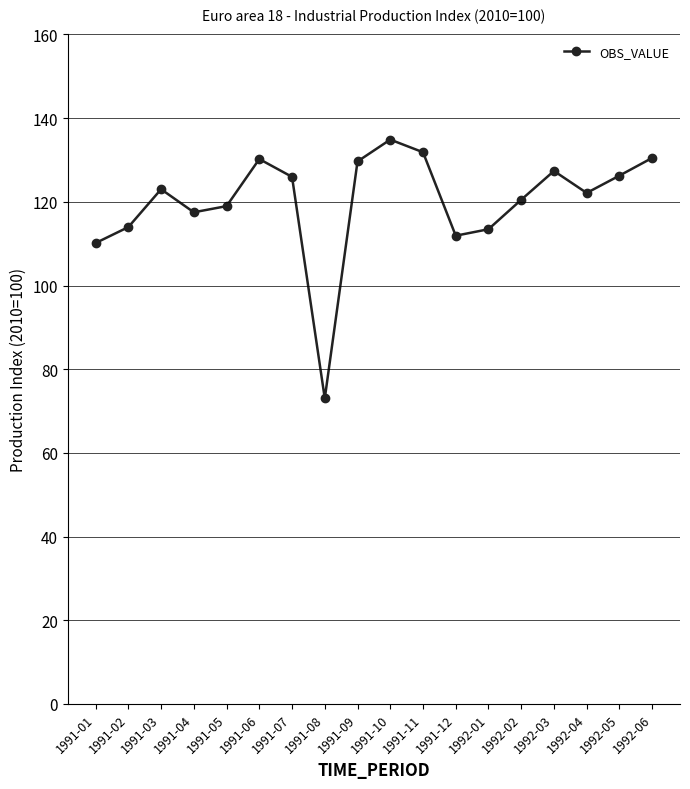

What position from the right is 1991-09?

10